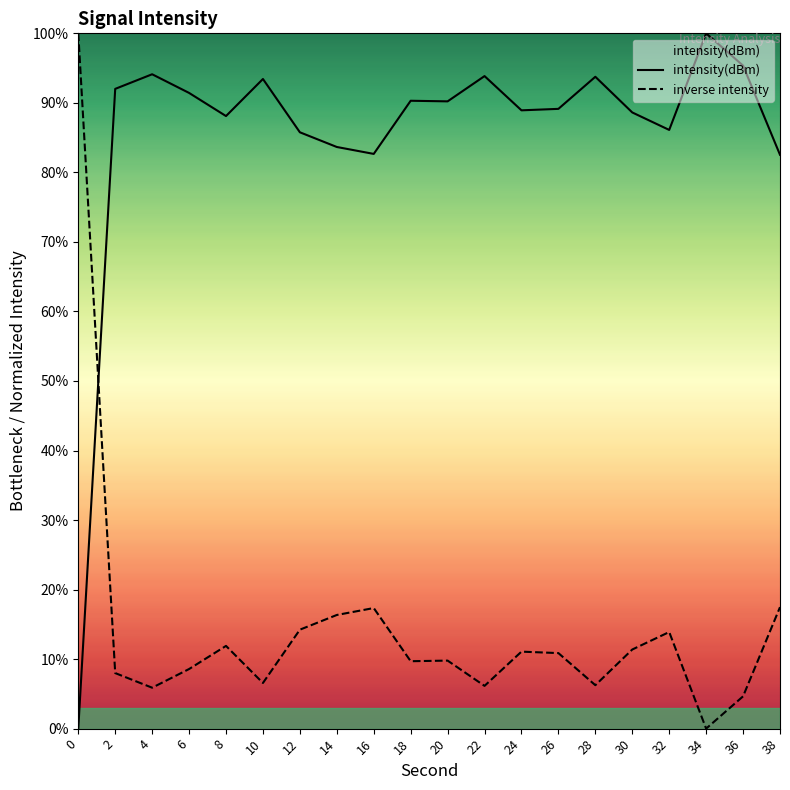

Which series has the widest spread of values?

intensity(dBm)